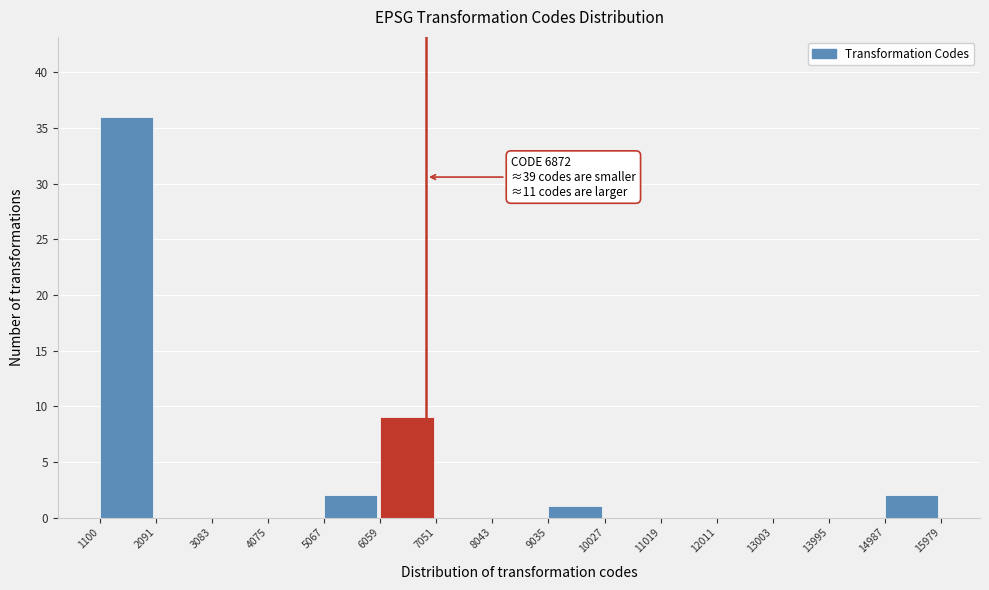

Over which range of the x-axis is the bar tallest?

1100 to 2091